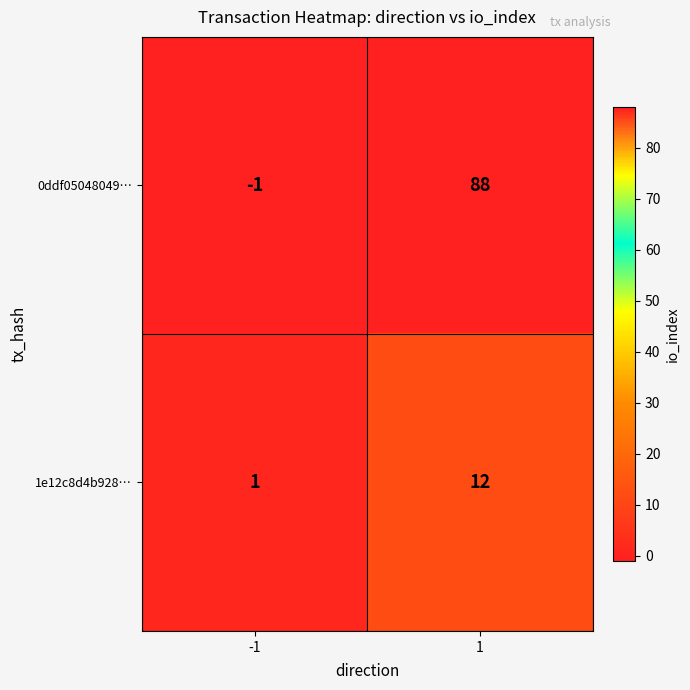

True or false: 0ddf05048049… has a value of 22 at 1.

False